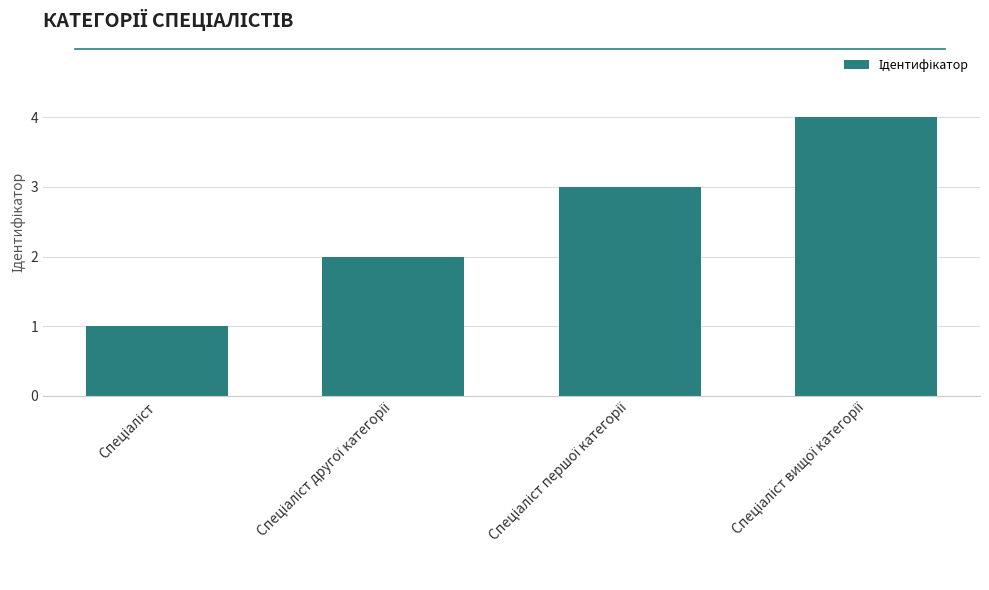

What is the maximum value shown in the chart?

4